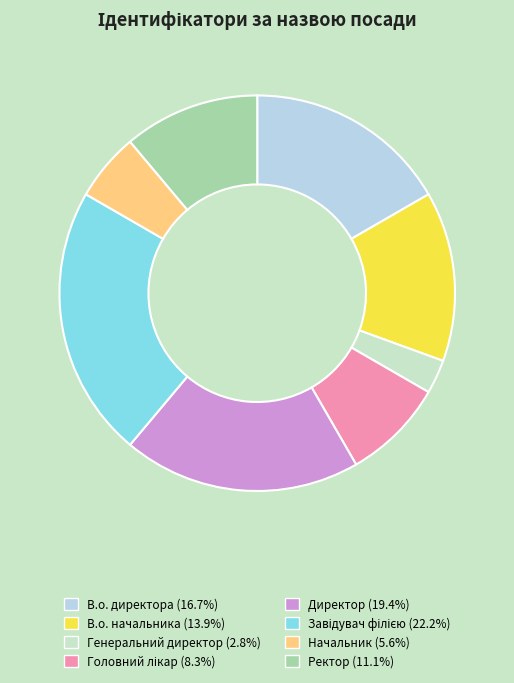

Count the number of slices in the pie.

8